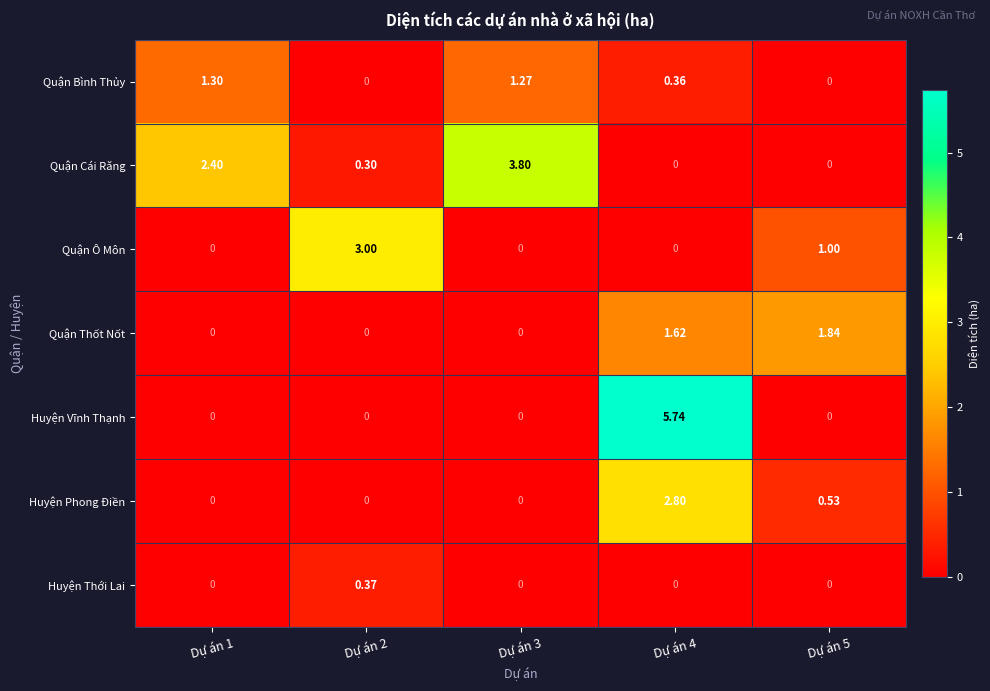

Which series has the largest range (max minus min)?

Huyện Vĩnh Thạnh